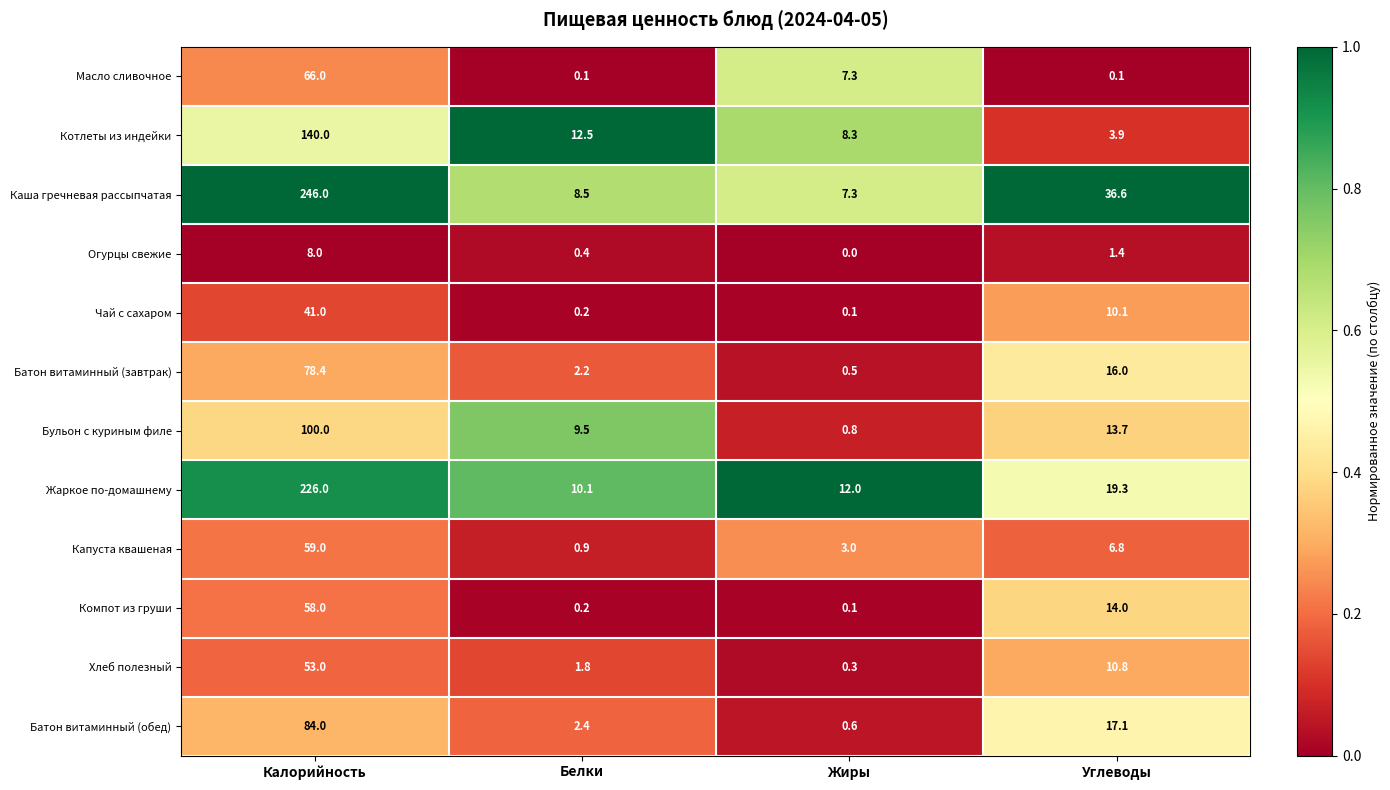

At Углеводы, list the series in order from largest to smallest.

Каша гречневая рассыпчатая, Жаркое по-домашнему, Батон витаминный (обед), Батон витаминный (завтрак), Компот из груши, Бульон с куриным филе, Хлеб полезный, Чай с сахаром, Капуста квашеная, Котлеты из индейки, Огурцы свежие, Масло сливочное